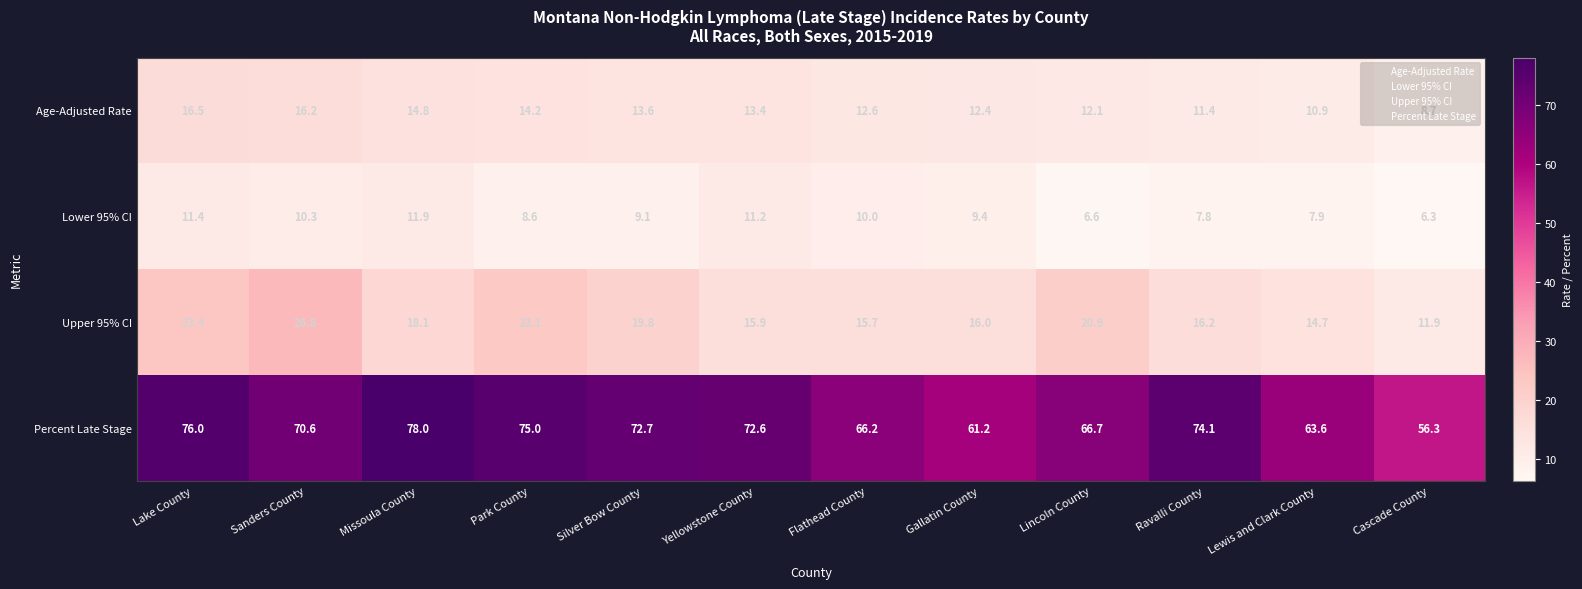

True or false: Lower 95% CI has a value of 11.4 at Lake County.

True